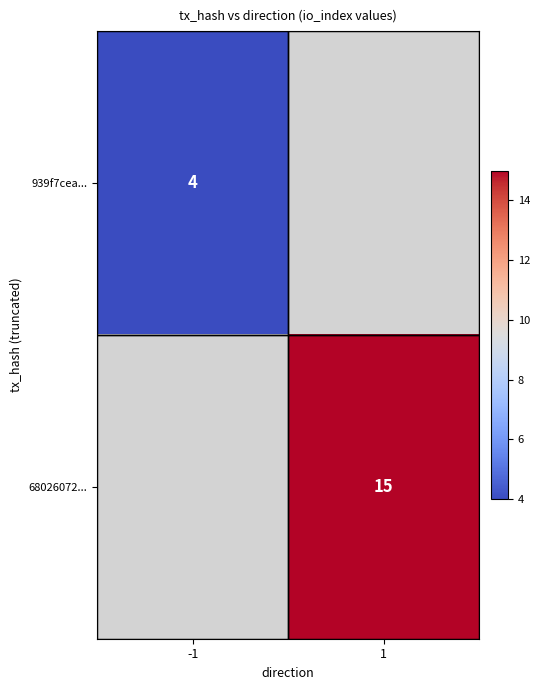

Is the value of 939f7cea... at -1 greater than the value of 68026072... at 1?

No